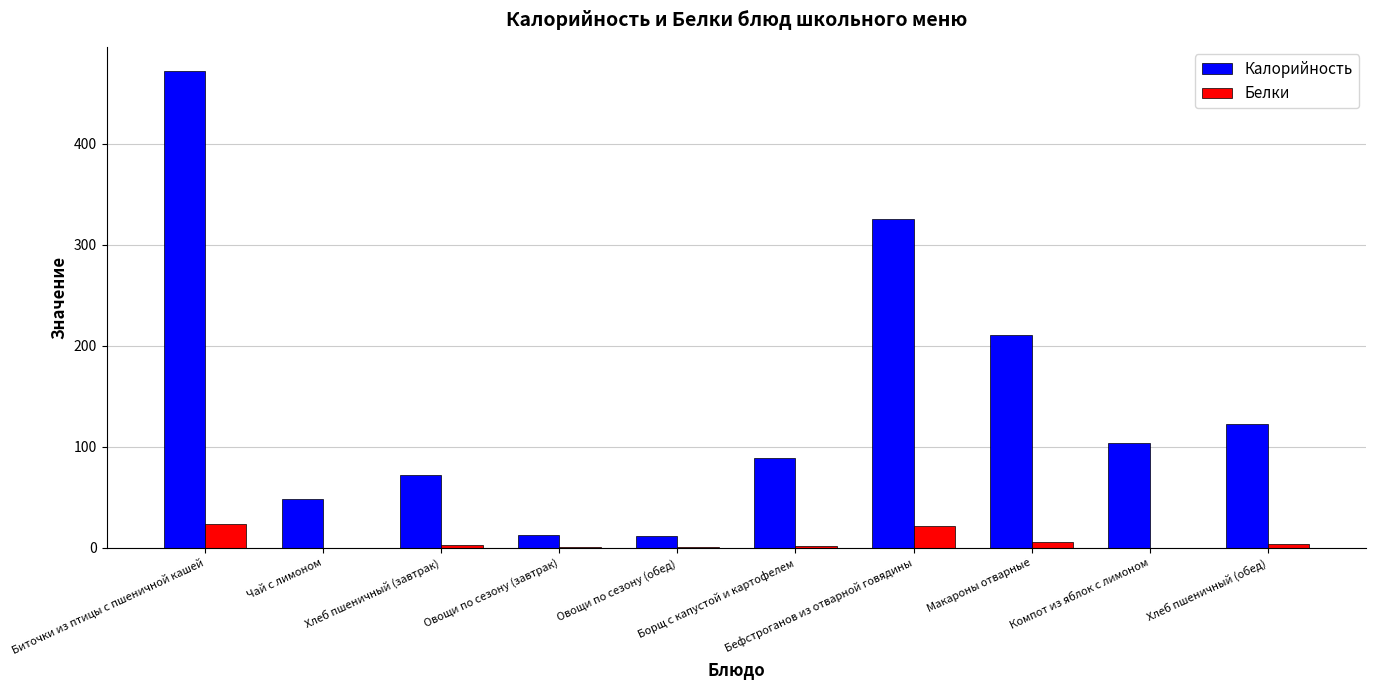

What is the maximum value shown in the chart?

472.4